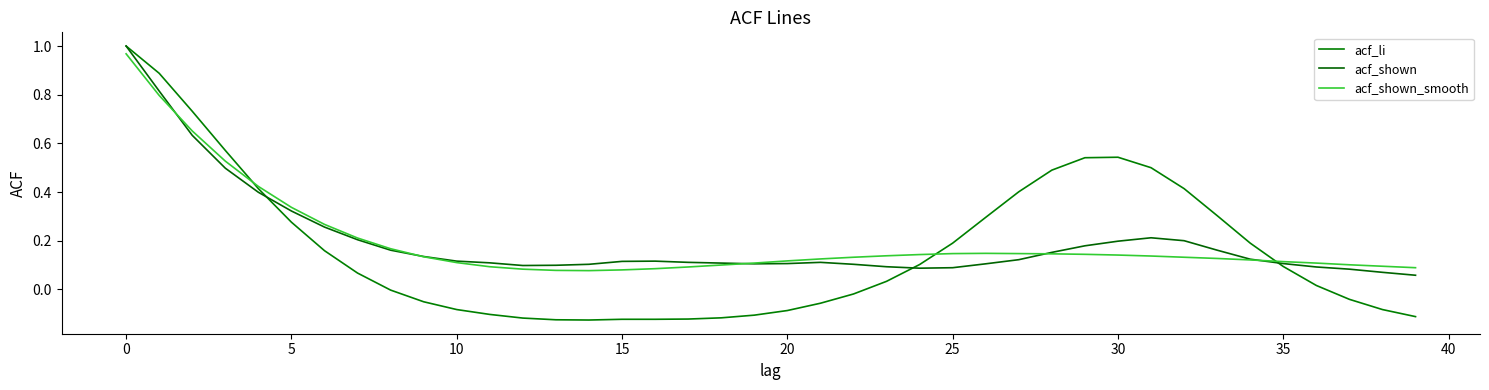

Does the chart display data point markers on the line(s)?

No